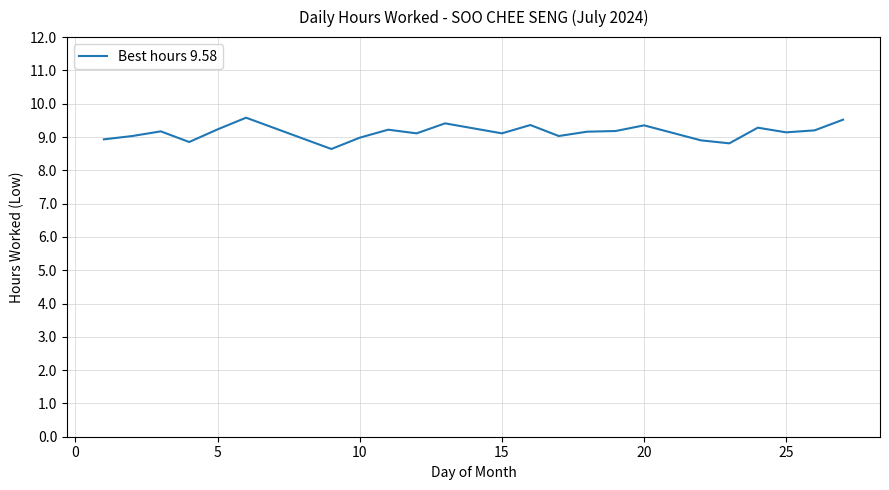

What is the maximum value shown in the chart?

9.6